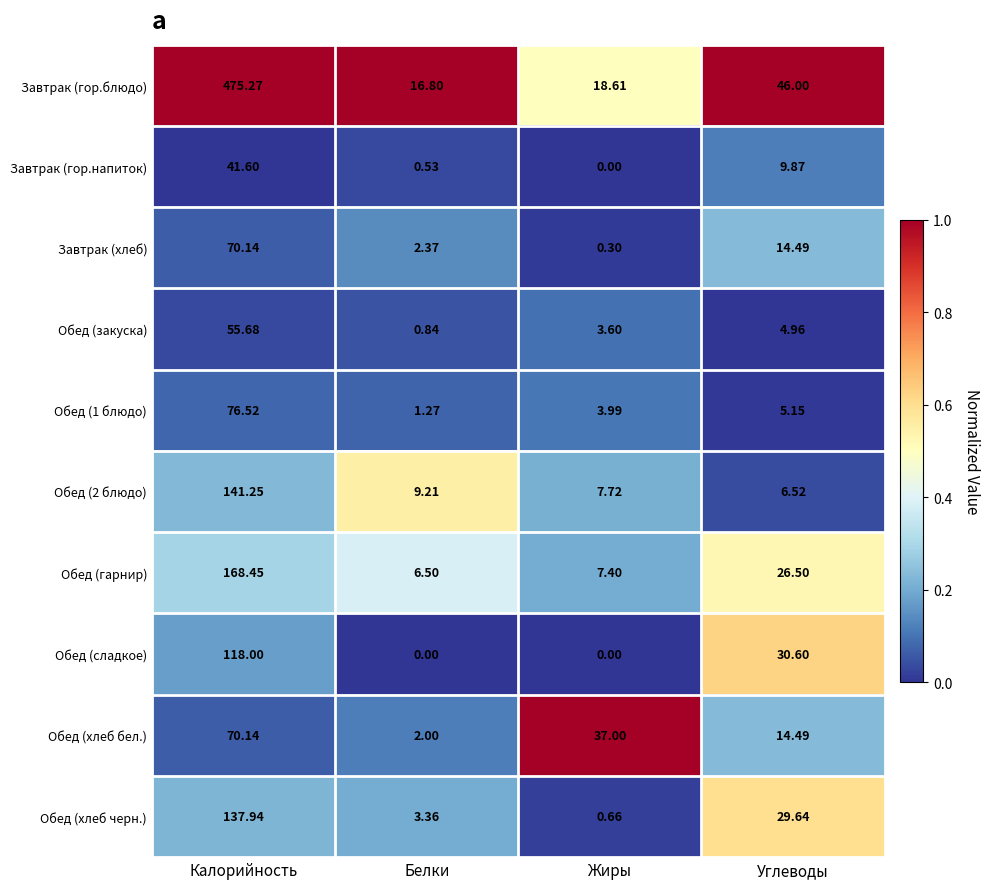

Where does the Обед (хлеб черн.) series first go above 29?

Калорийность